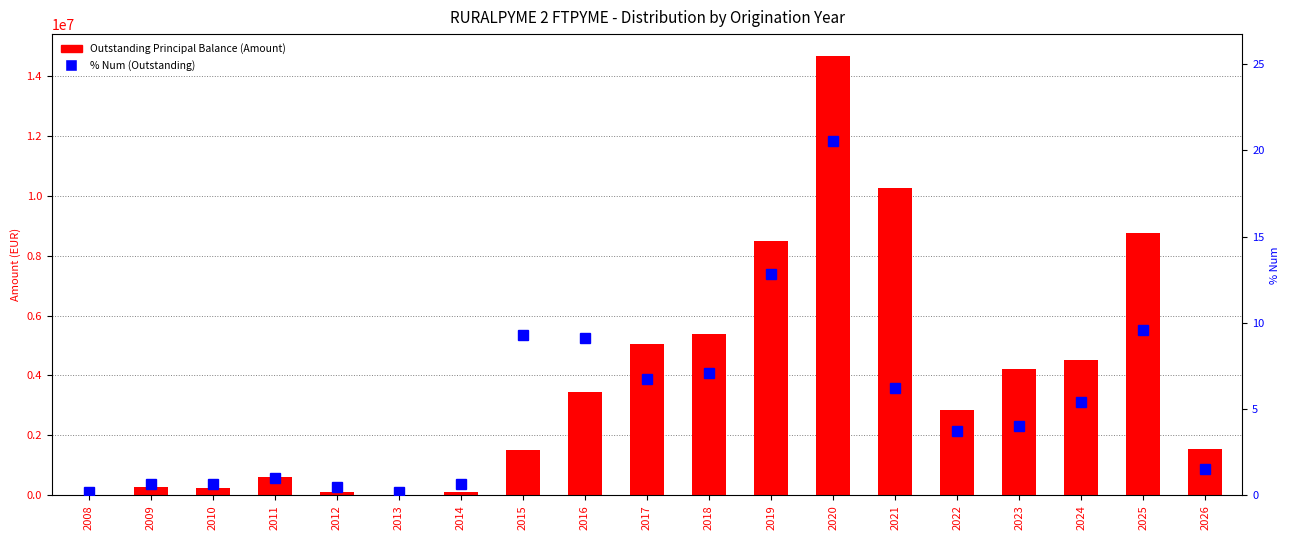

What is the total value across all series at 2009?

271640.2